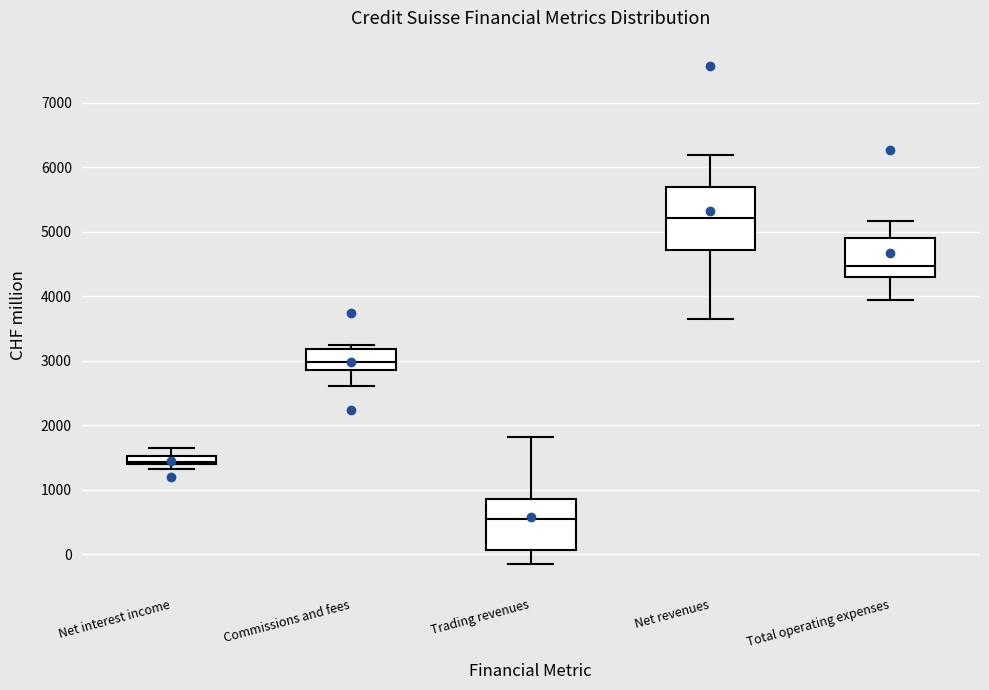

Where is the lower edge of the box for Commissions and fees on the y-axis? The values are not printed on the chart, so give them approximately, as read against the axis.

2900